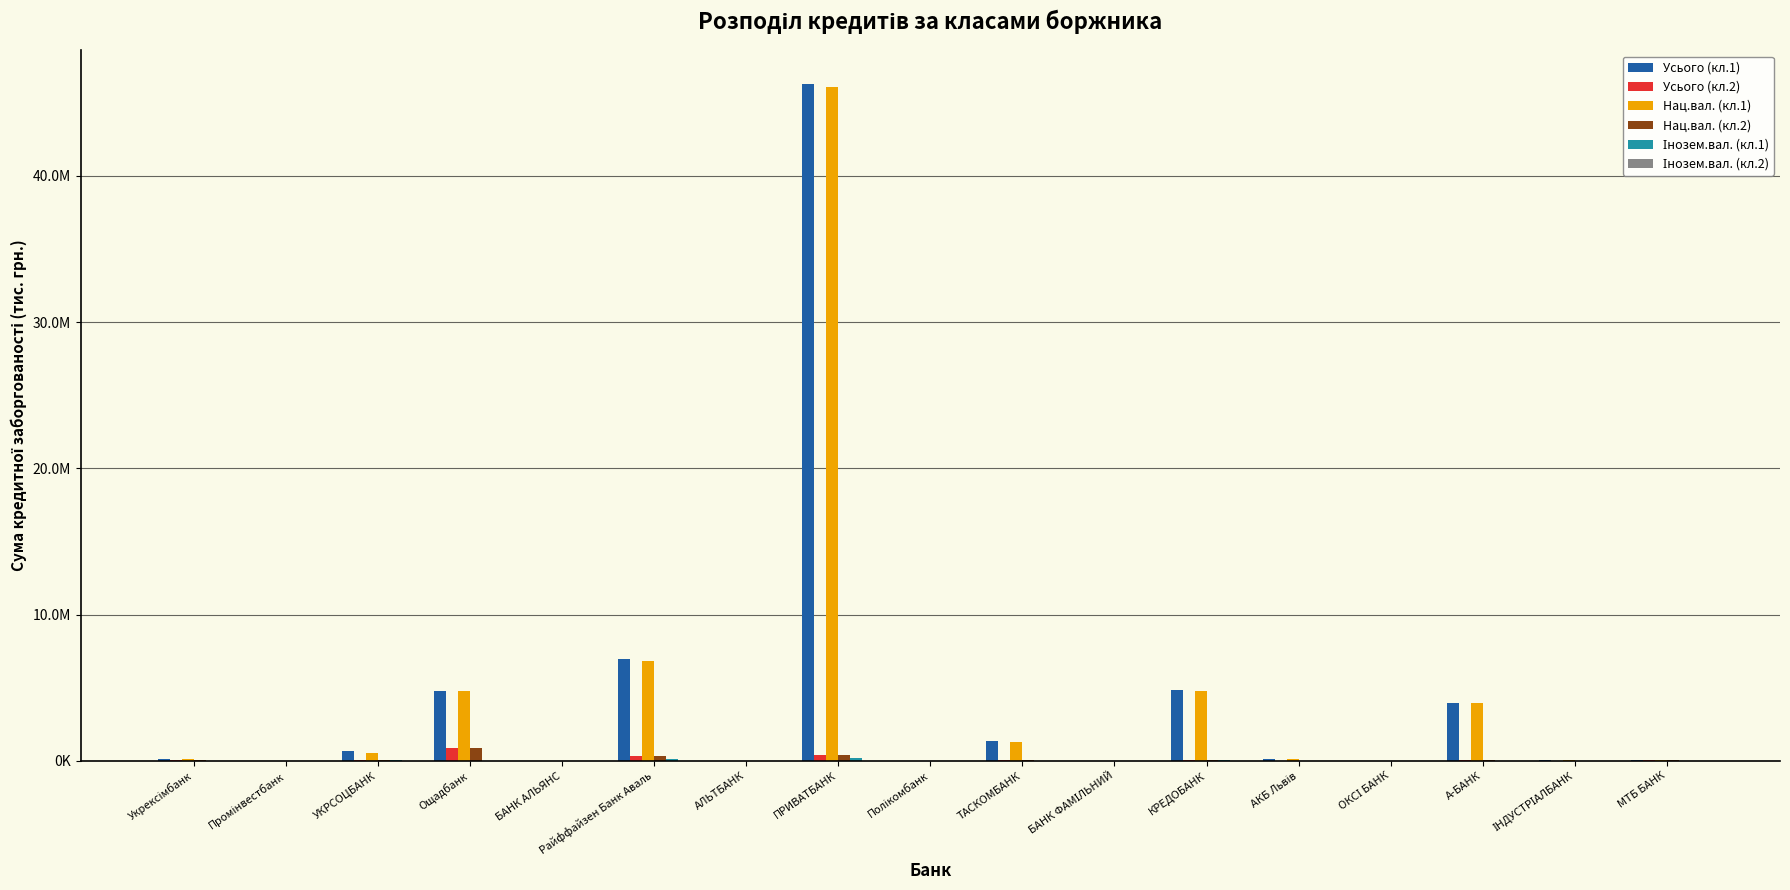

What is the difference between the Нац.вал. (кл.1) values at ОКСІ БАНК and МТБ БАНК?

58563.7